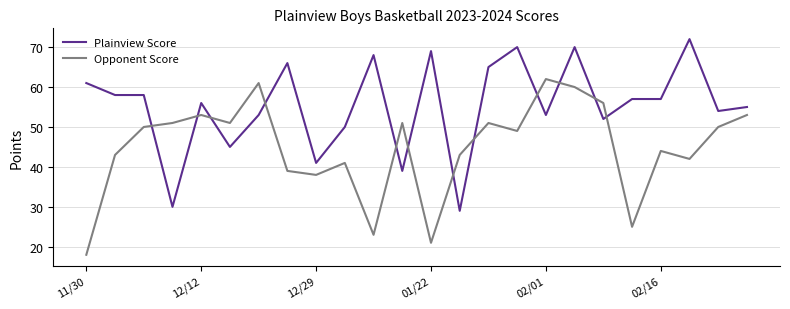

Reading left to right, transcribe all the data shown in this chart.

Plainview Score: 61	58	58	30	56	45	53	66	41	50	68	39	69	29	65	70	53	70	52	57	57	72	54	55
Opponent Score: 18	43	50	51	53	51	61	39	38	41	23	51	21	43	51	49	62	60	56	25	44	42	50	53